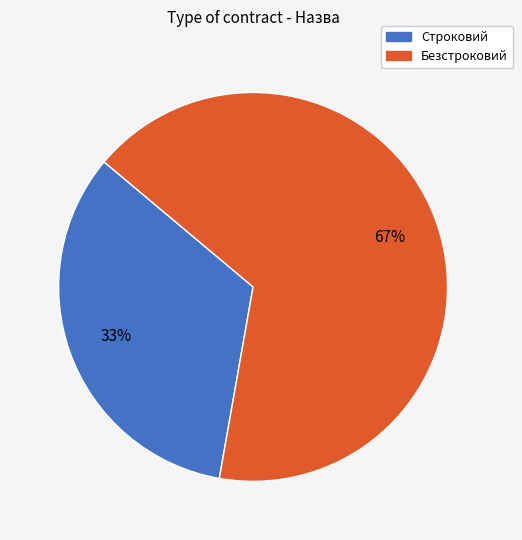

To the nearest percent, what is the combined percentage of Строковий and Безстроковий?

100%